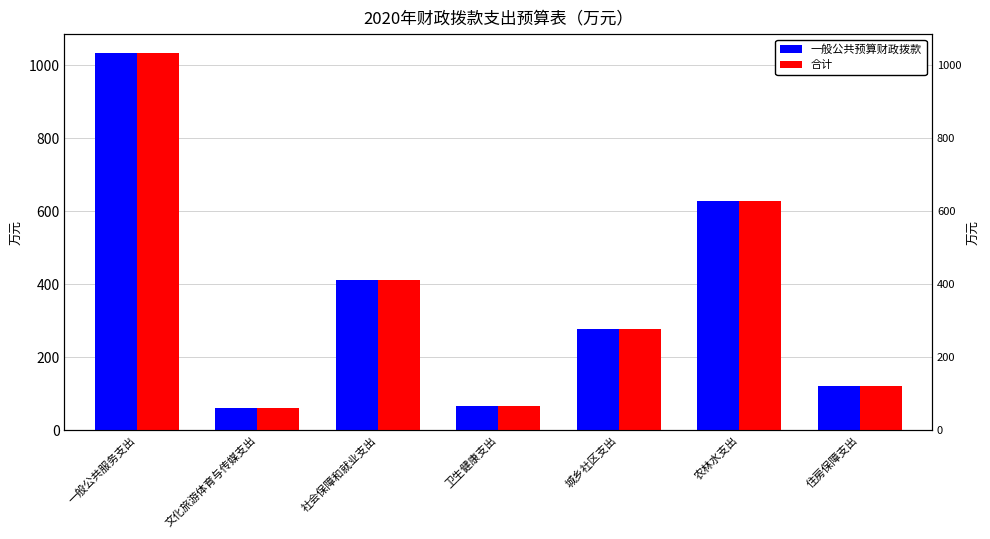

Count the number of categories in the chart.

7